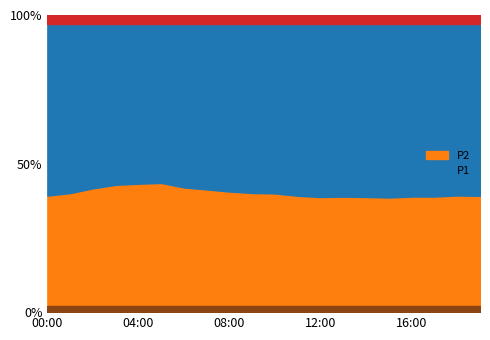

Which series has the largest total across all categories?

P1